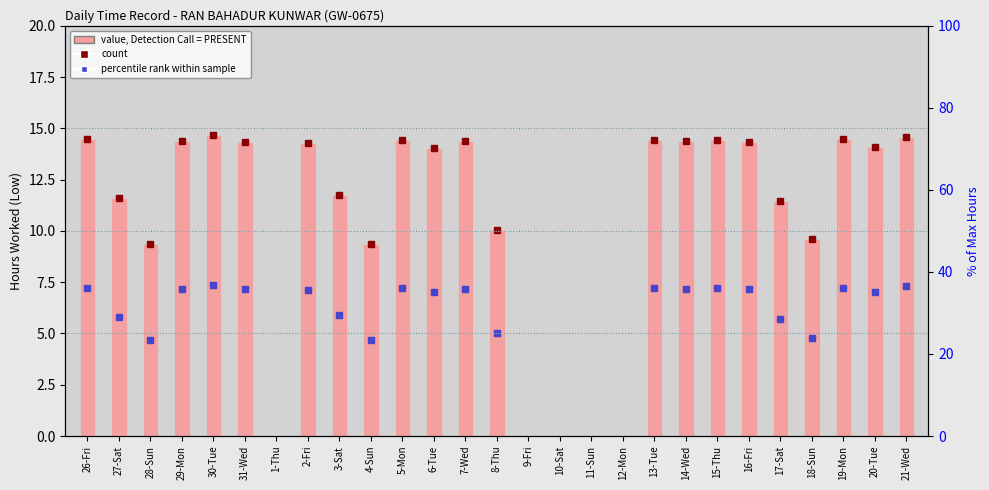

What is the ratio of the value at 17-Sat to the value at 28-Sun?

1.2